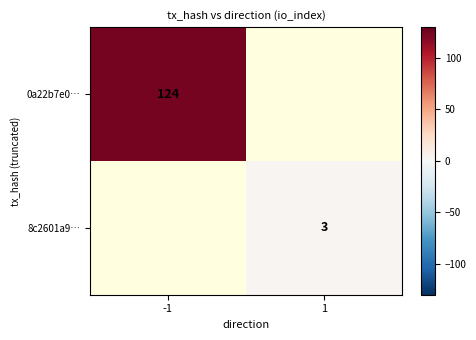

Rank the series by their average value, from highest to lowest.

0a22b7e0…, 8c2601a9…